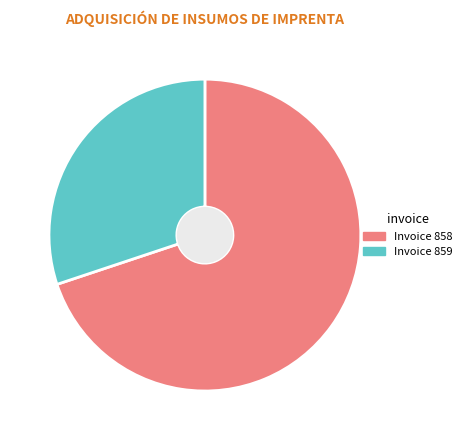

The Invoice 858 slice represents 63% of the pie. True or false?

False